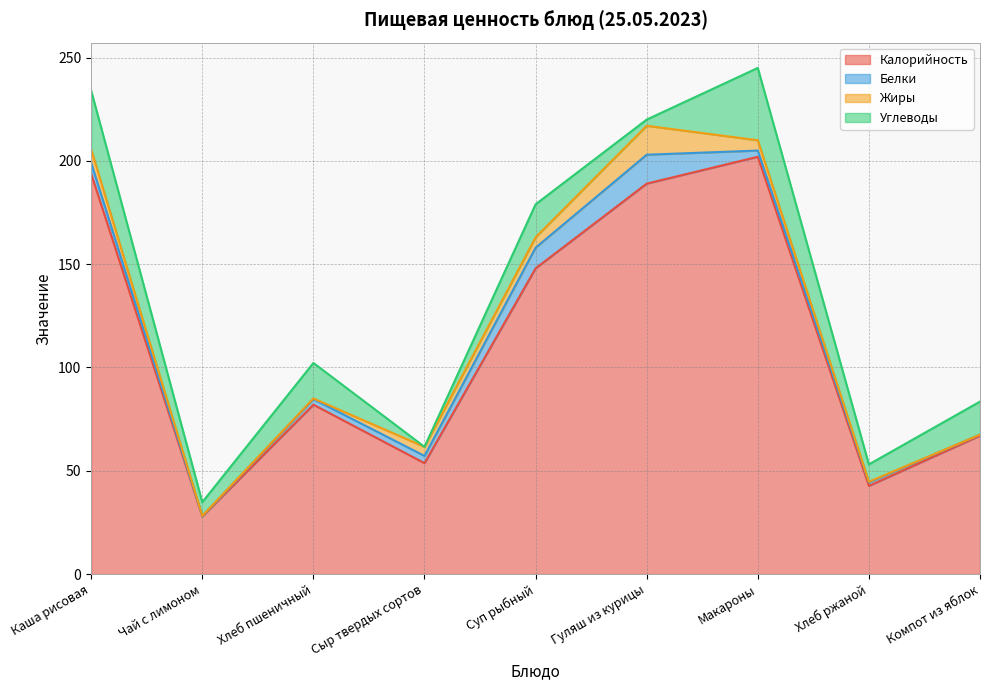

What is the value of the Углеводы point at the 1st from the left?

28.5